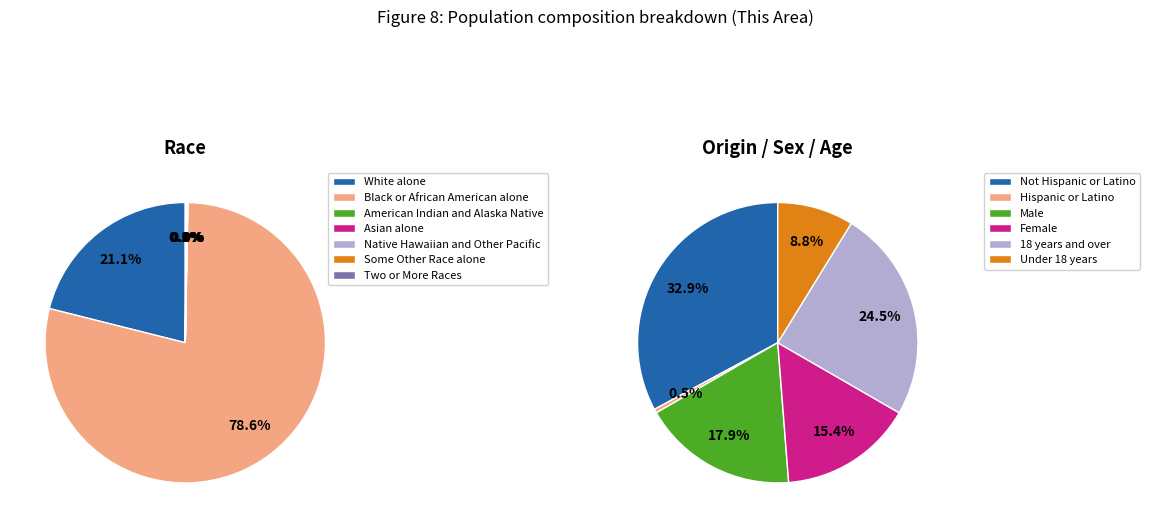

True or false: American Indian and Alaska Native accounts for 1% of the total.

False